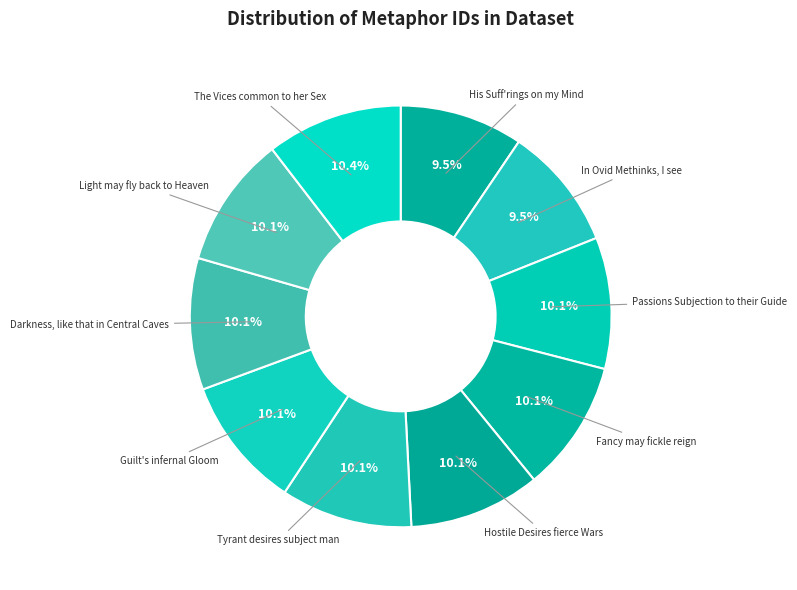

How many segments does this pie chart have?

10